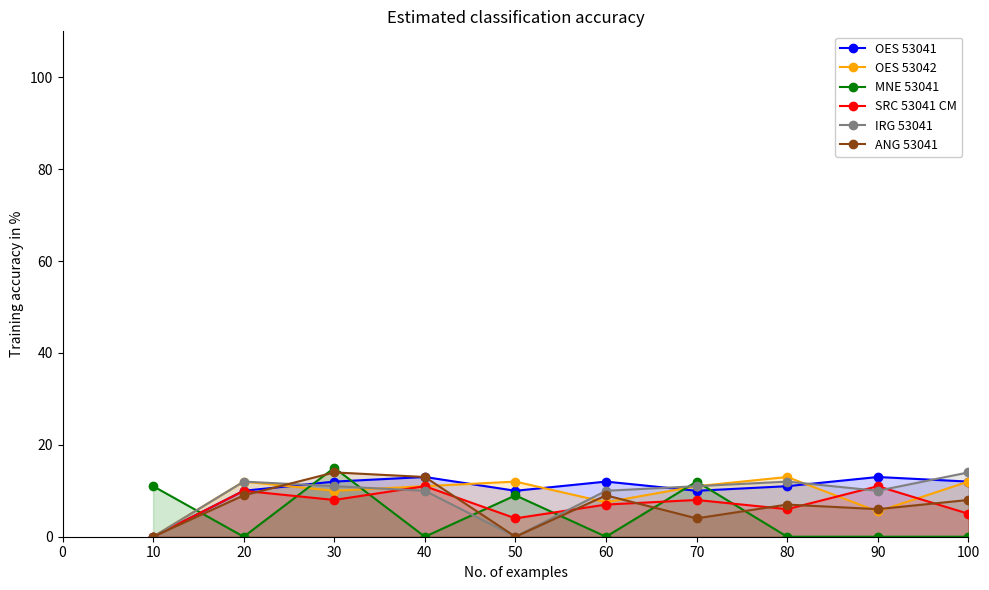

Which category has the highest value in the OES 53042 series?

80